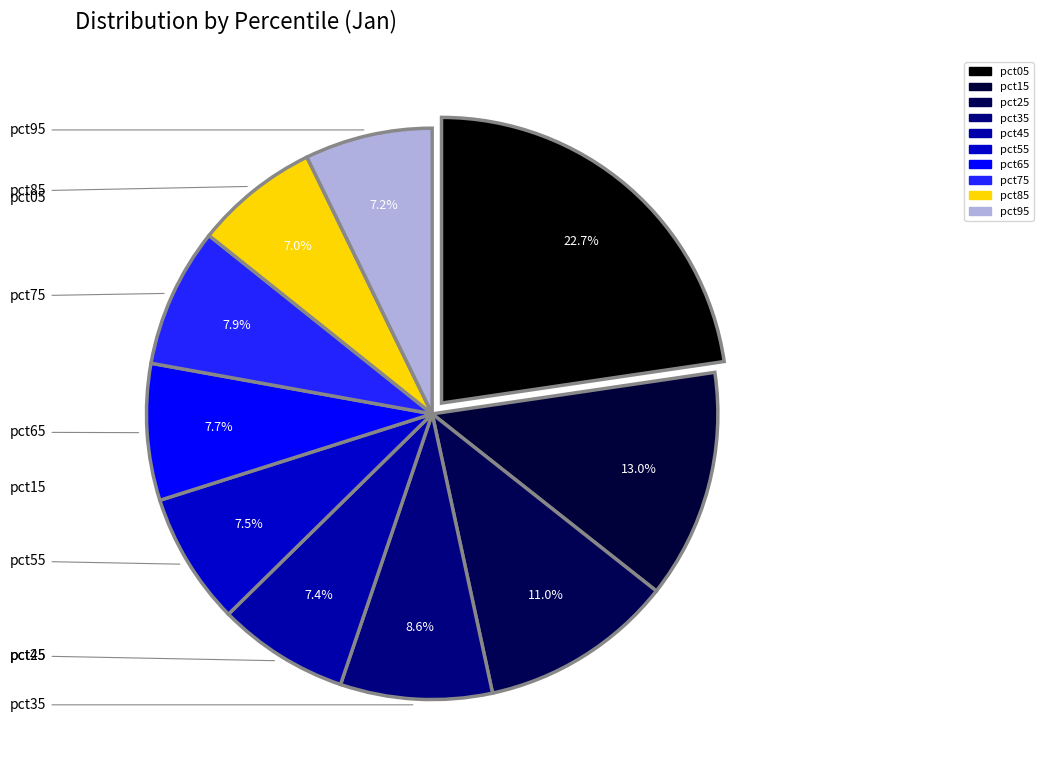

The pct95 slice represents 7% of the pie. True or false?

True